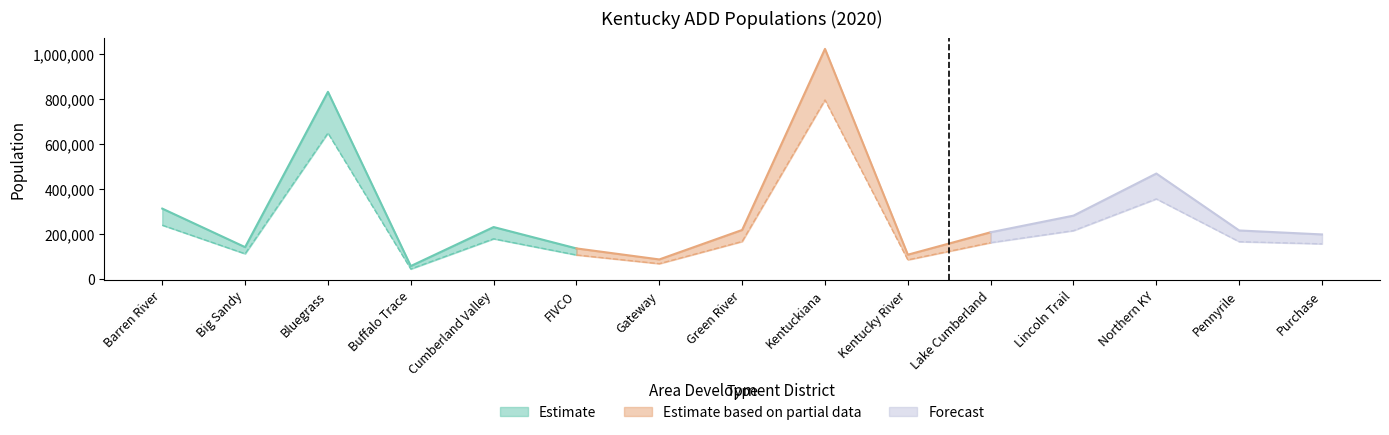

In Pop 18+, how many points are lower than both neighbors (excluding endpoints)?

4